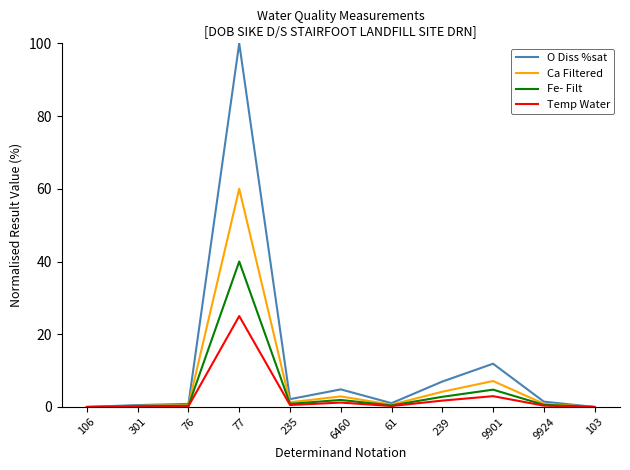

What is the sum of the Ca Filtered values at 103 and 239?

4.2